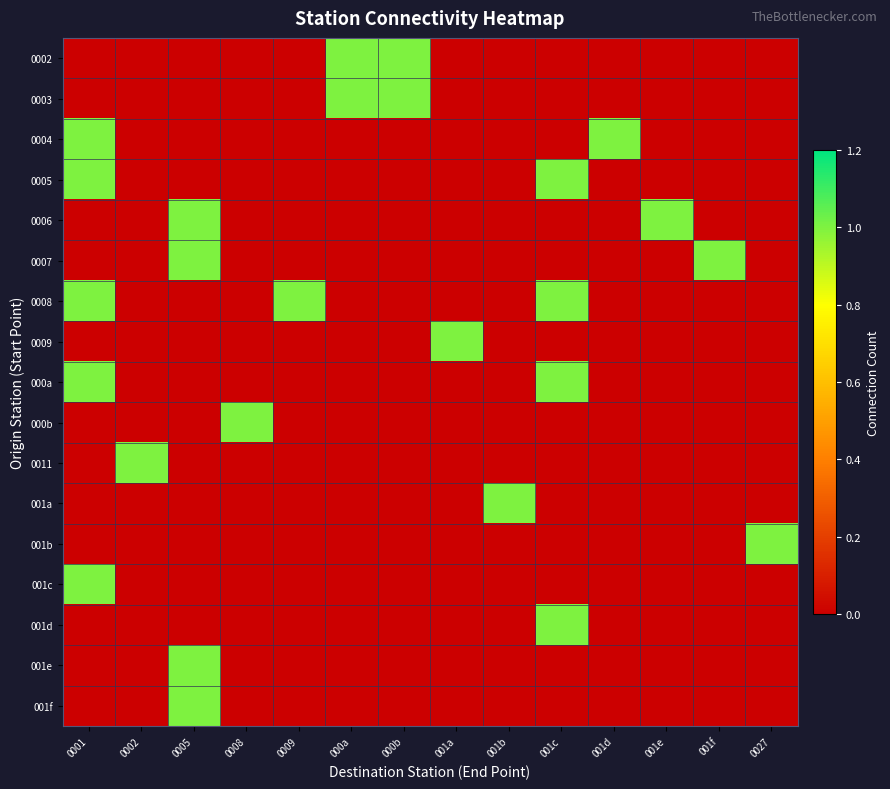

What is the spread (max minus min) of values at 000b?

1